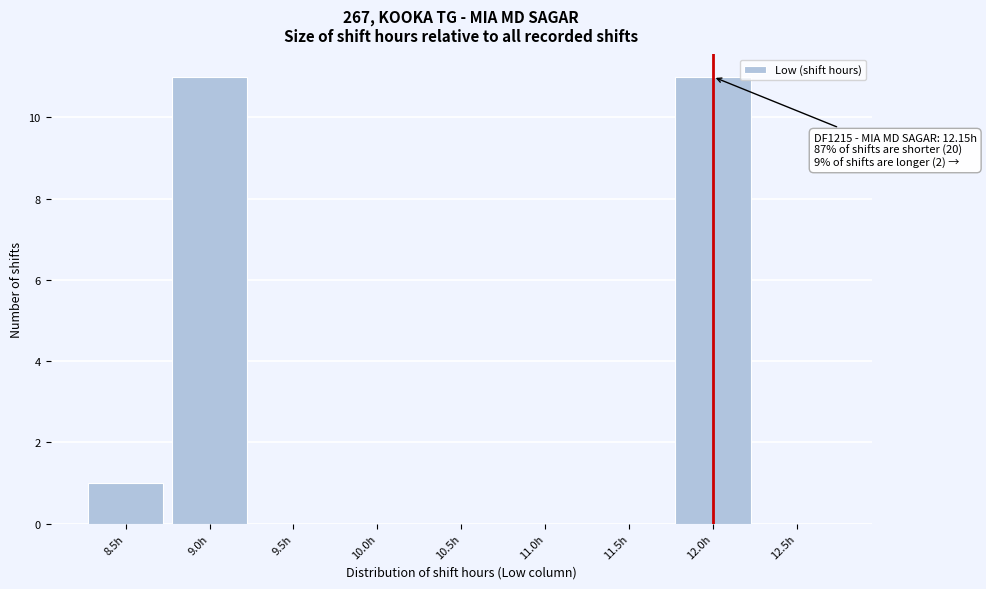

Is it true that the value at 12.0h is 11?

True